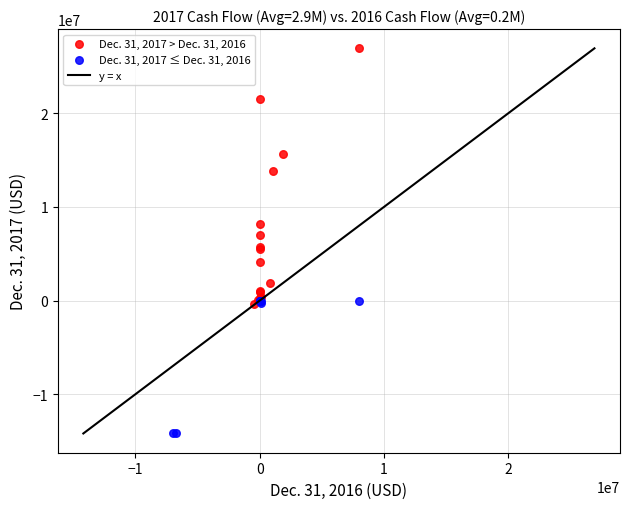

Which series has the widest spread of Y values?

Dec. 31, 2017 > Dec. 31, 2016